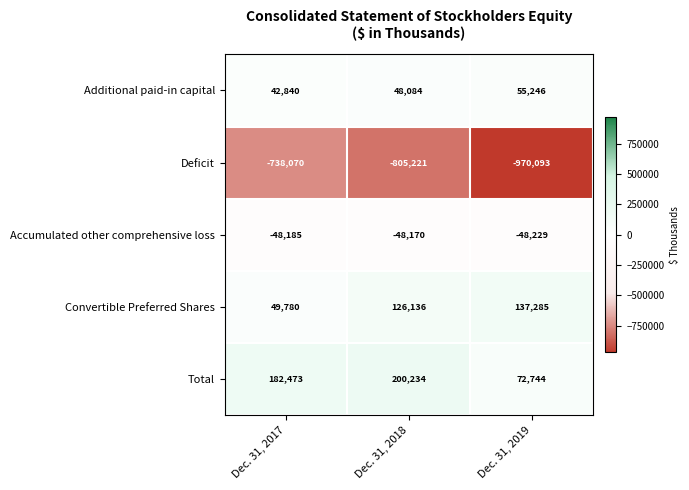

Rank the series at Dec. 31, 2017 from highest to lowest value.

Total, Convertible Preferred Shares, Additional paid-in capital, Accumulated other comprehensive loss, Deficit